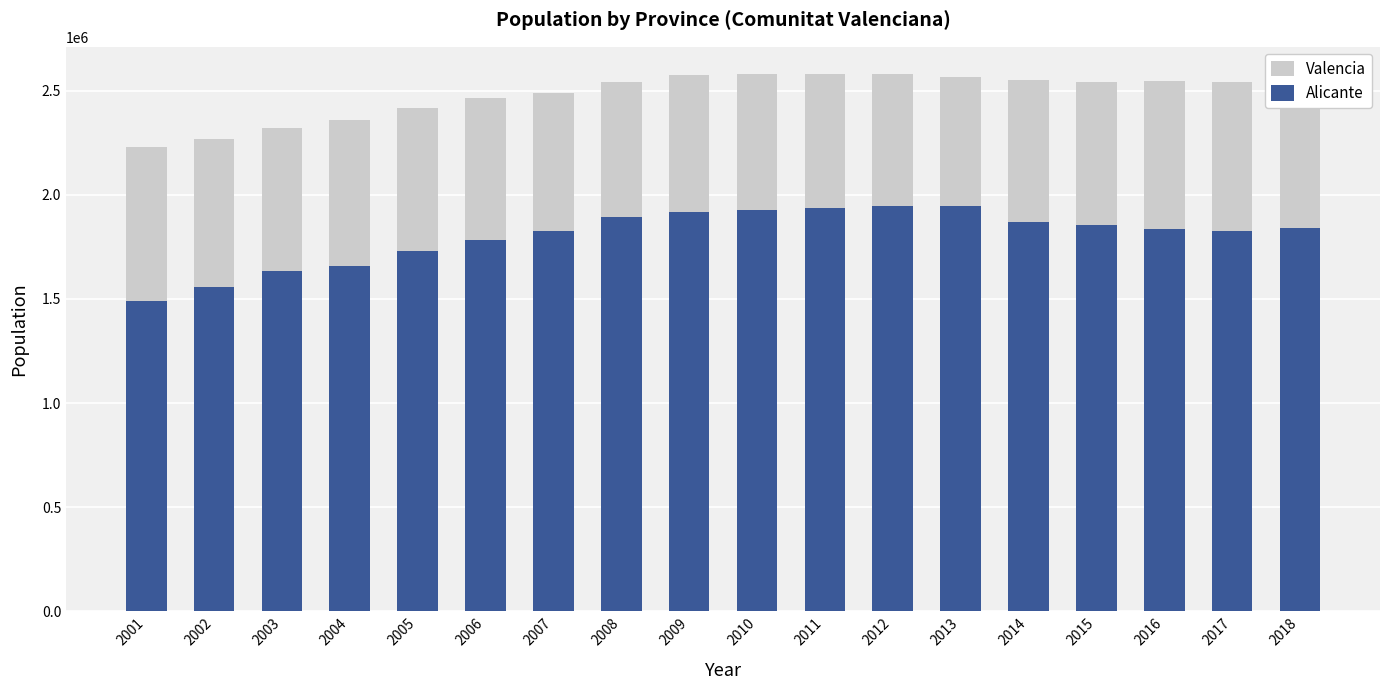

How many data points in Valencia are above 2543315?

8